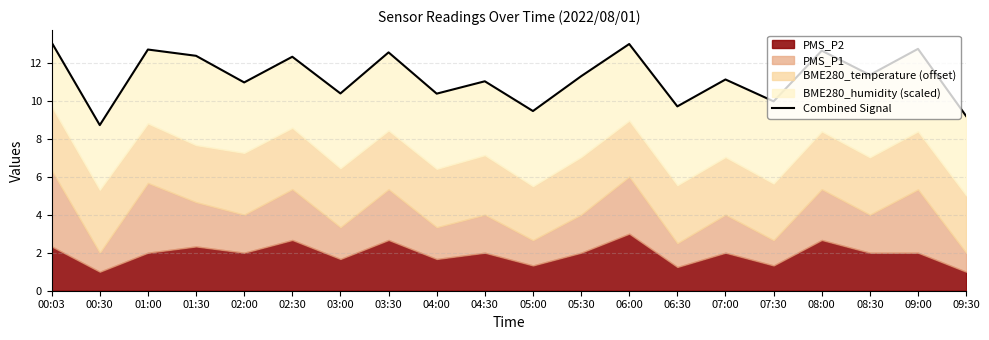

At which category does the chart reach its peak across all series?

00:03